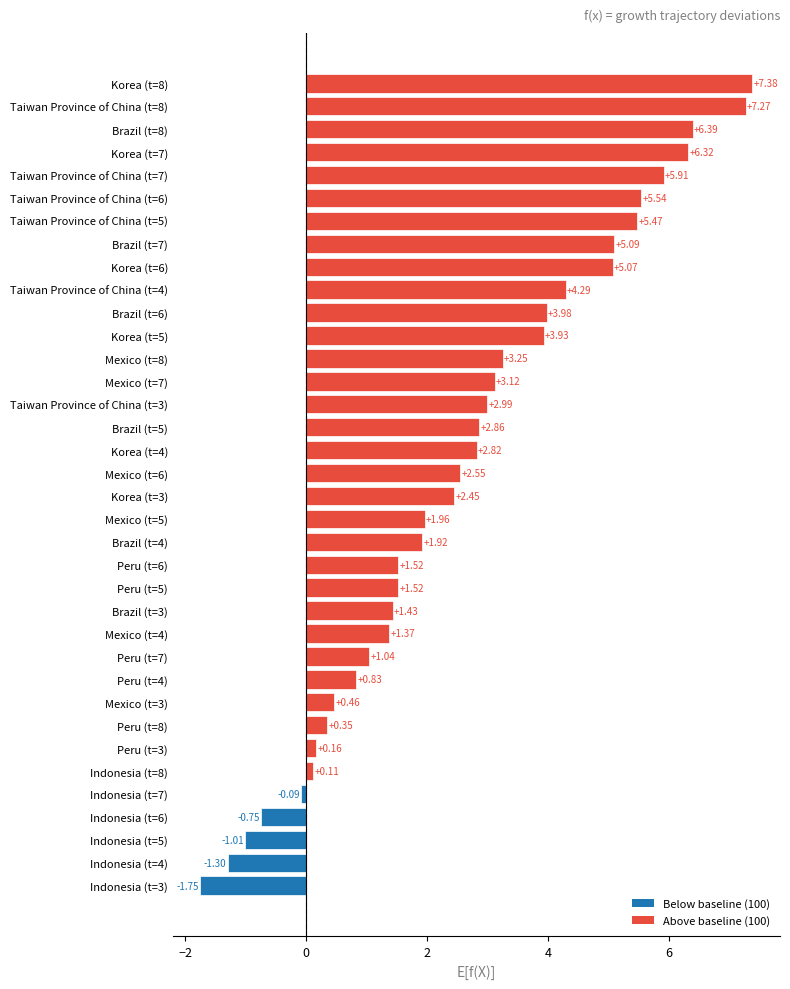

Between Taiwan Province of China (t=8) and Korea (t=7), which is larger?

Taiwan Province of China (t=8)